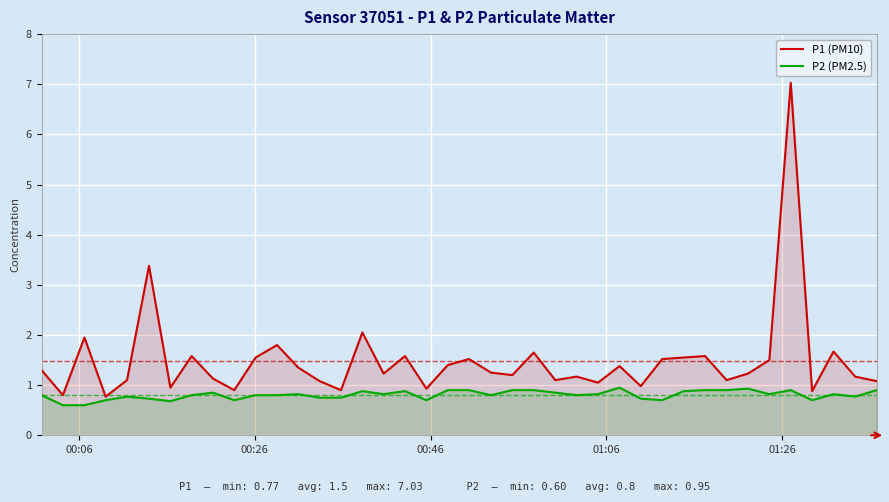

True or false: P2 (PM2.5) and P1 (PM10) cross at least once.

False